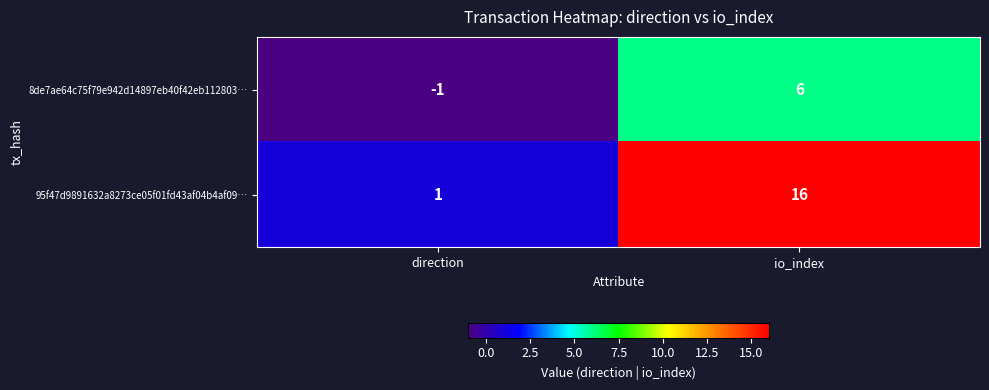

At direction, list the series in order from largest to smallest.

95f47d9891632a8273ce05f01fd43af04b4af09…, 8de7ae64c75f79e942d14897eb40f42eb112803…